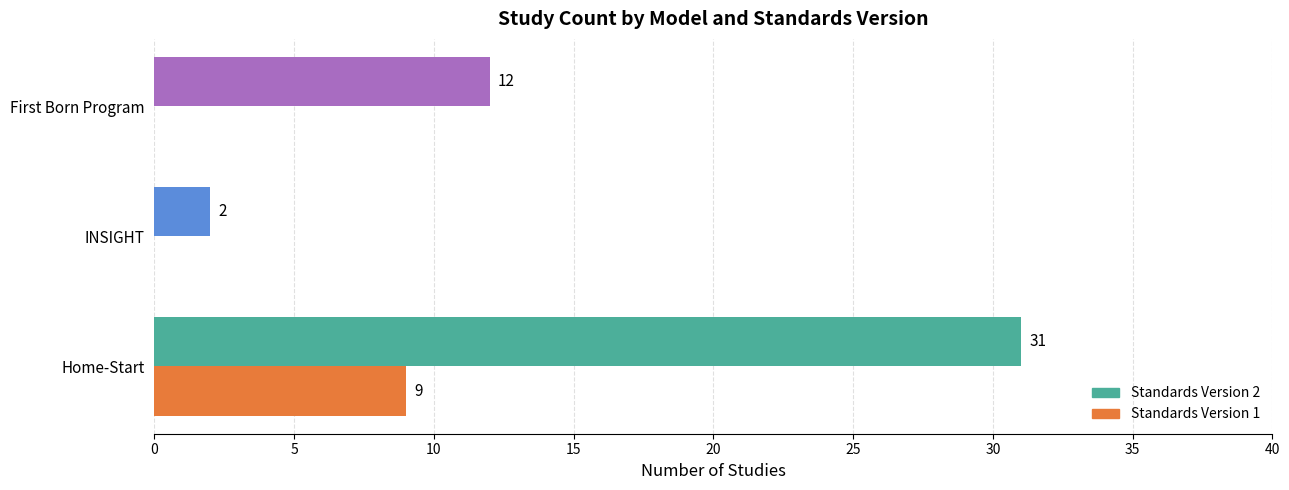

Is it true that Standards Version 2 equals 44 at Home-Start?

False